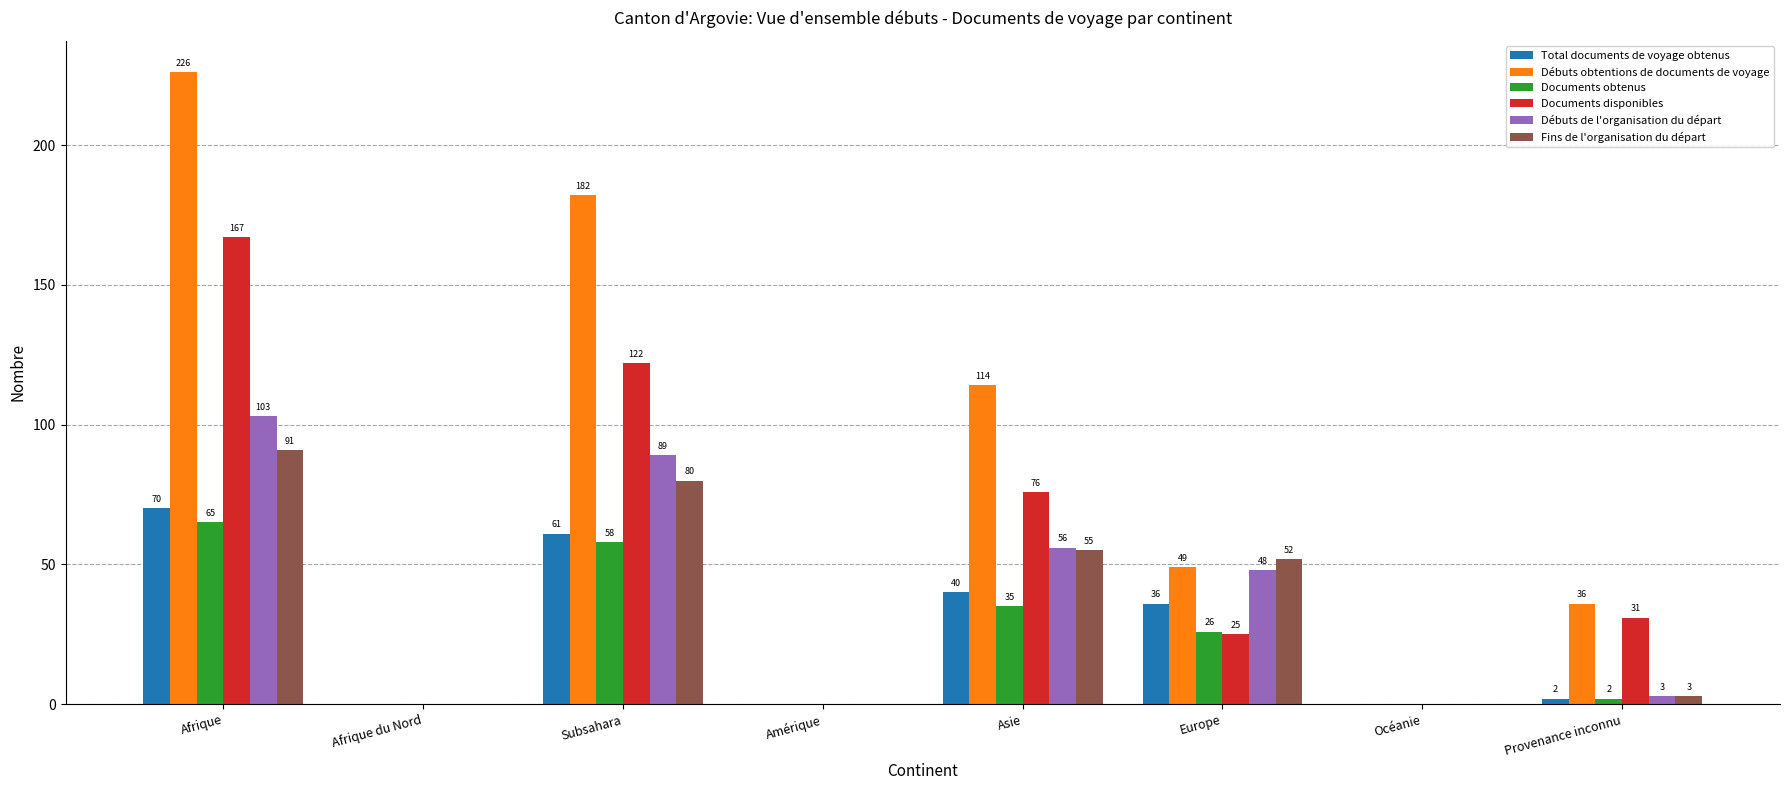

The Débuts obtentions de documents de voyage series shows 182 at Subsahara. True or false?

True